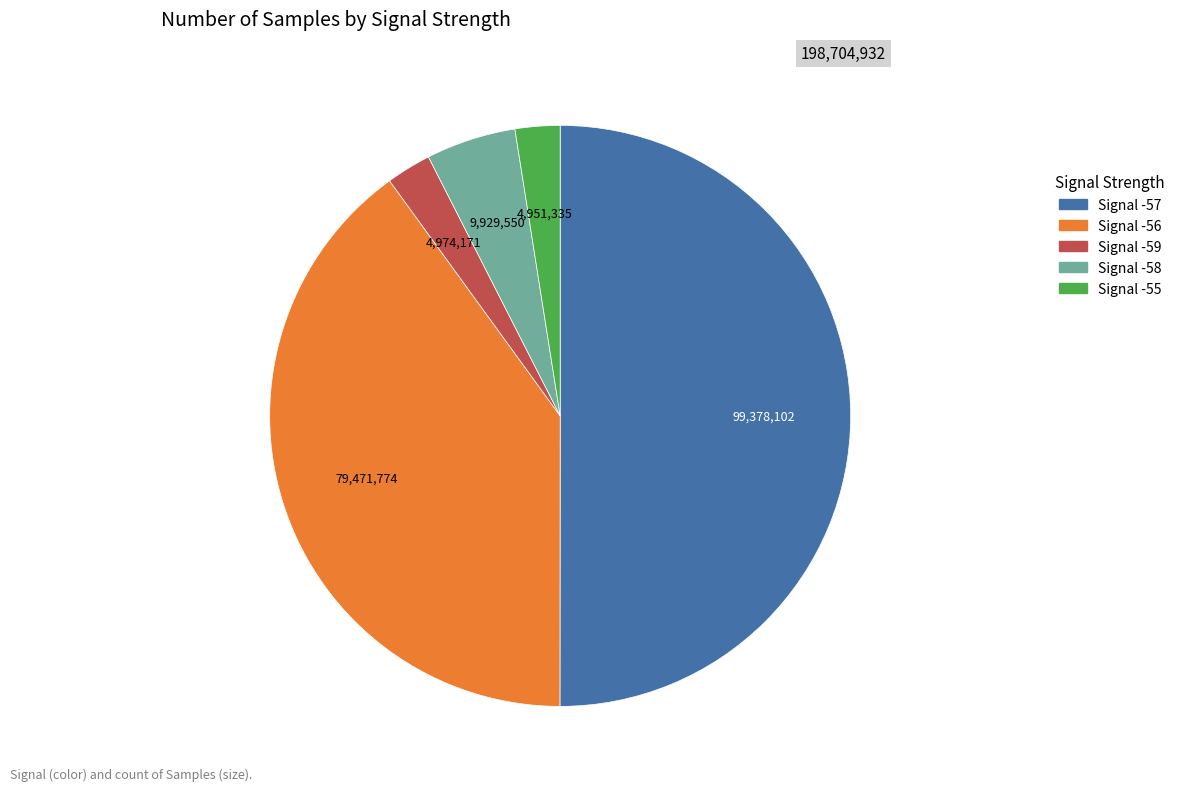

What is the largest slice in the pie chart?

Signal -57